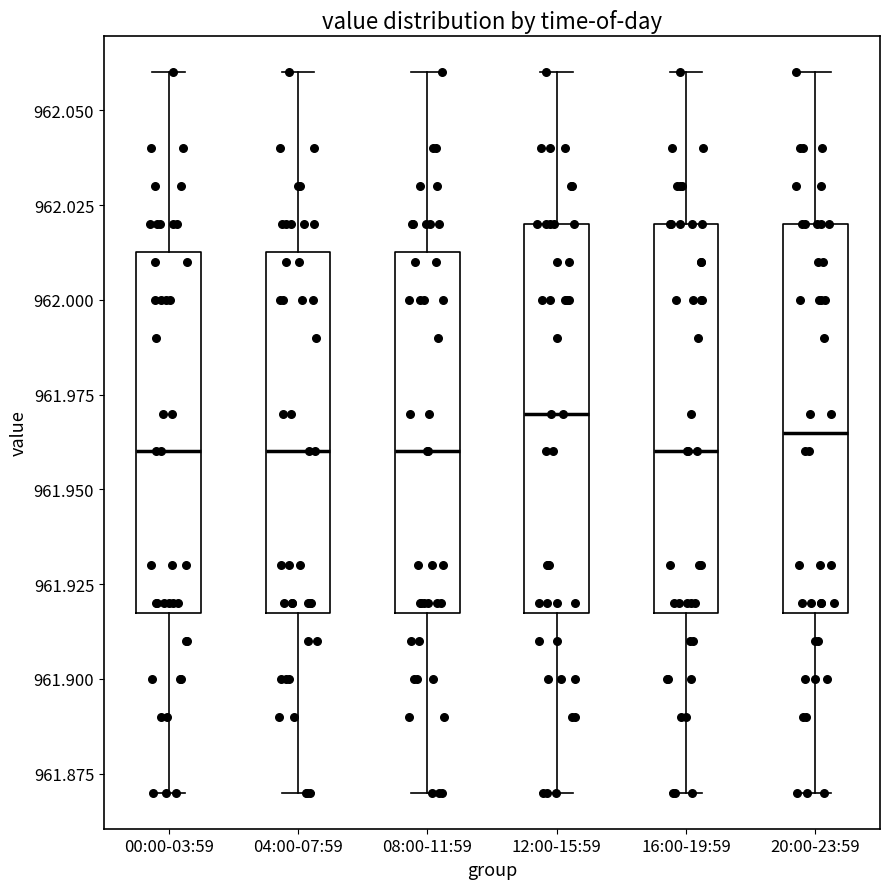

Where does the upper whisker of the box for 12:00-15:59 end on the y-axis? The values are not printed on the chart, so give them approximately, as read against the axis.

962.060